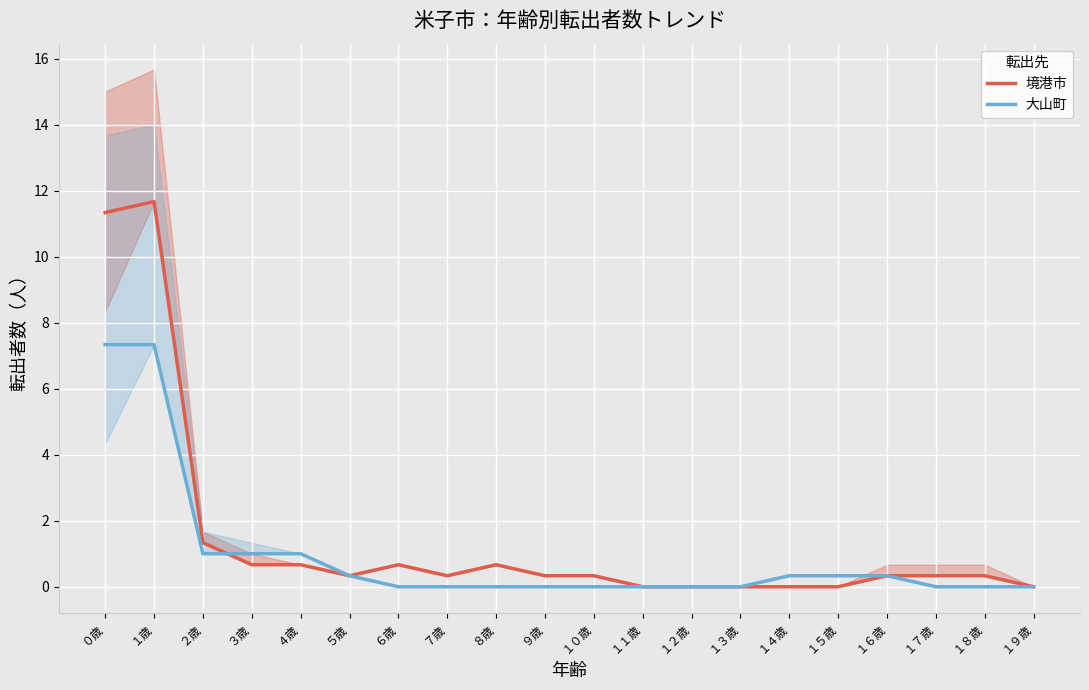

What is the difference between the 境港市 values at ８歳 and ７歳?

0.3